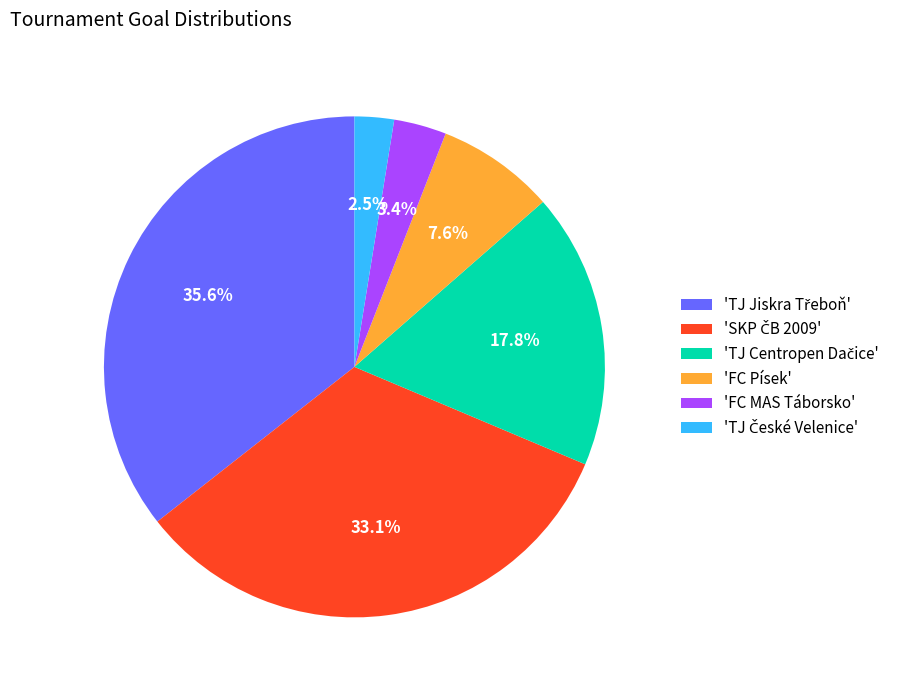

What percentage do 'FC Písek' and 'FC MAS Táborsko' together represent?

11.0%